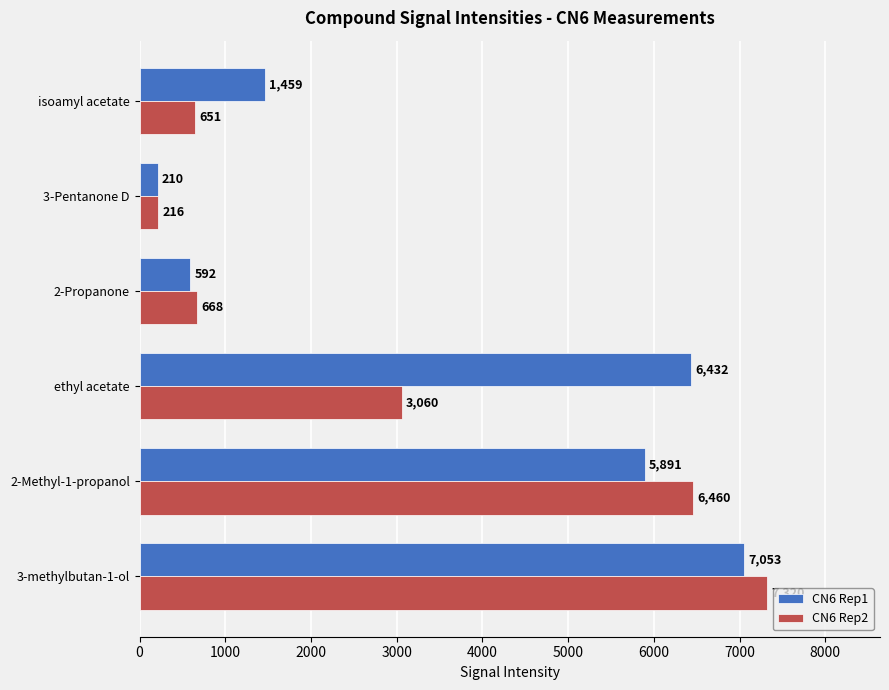

Which series has the largest range (max minus min)?

CN6 Rep2